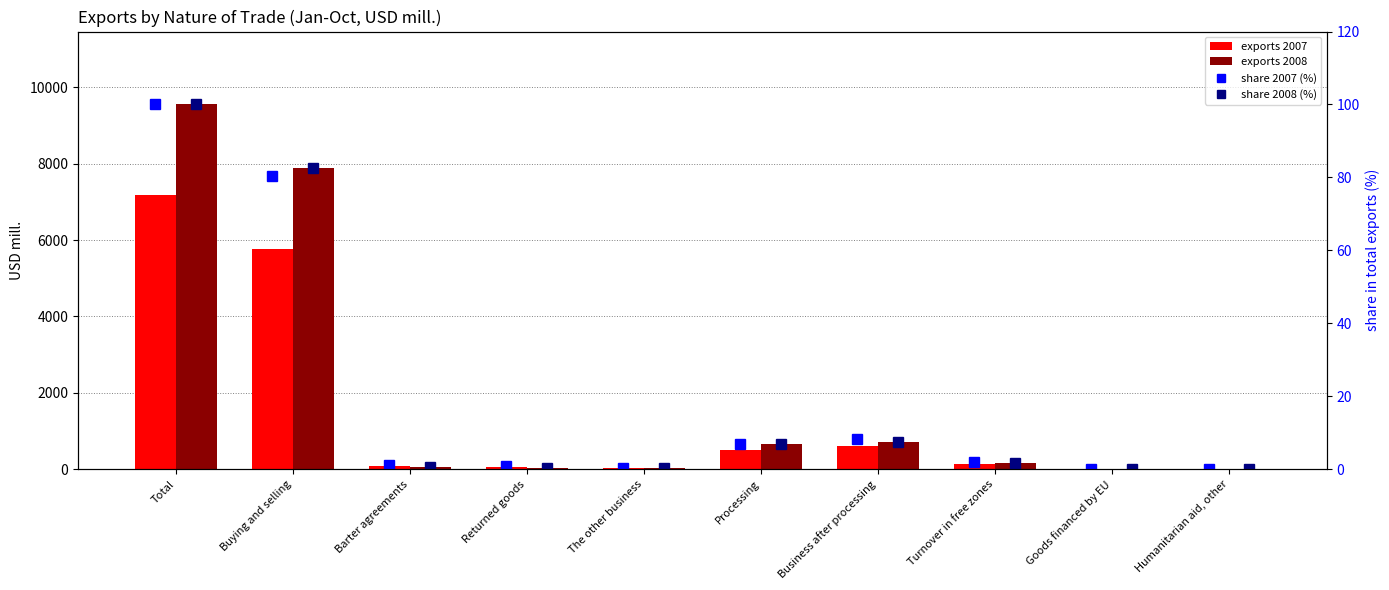

At which label is share 2007 (%) closest to 50?

Buying and selling